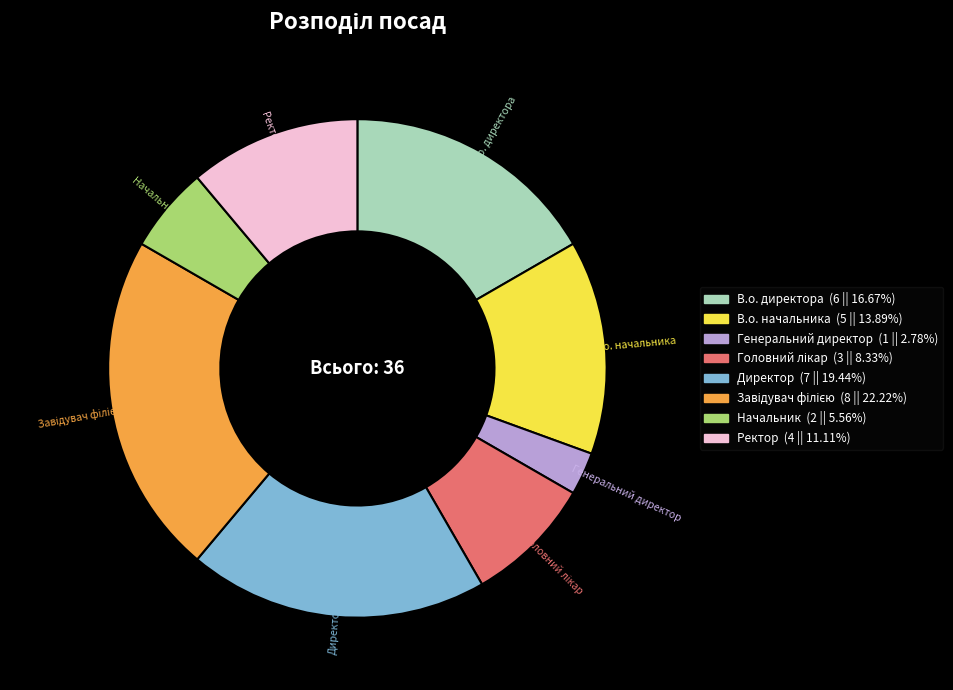

Which category has the smallest portion of the pie?

Генеральний директор